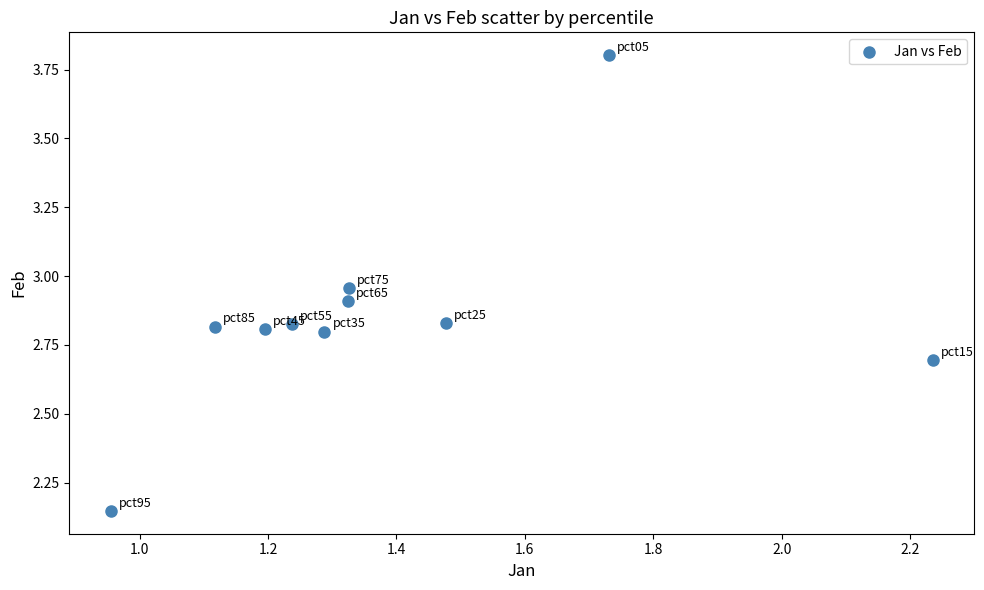

What is the average X value?

1.4